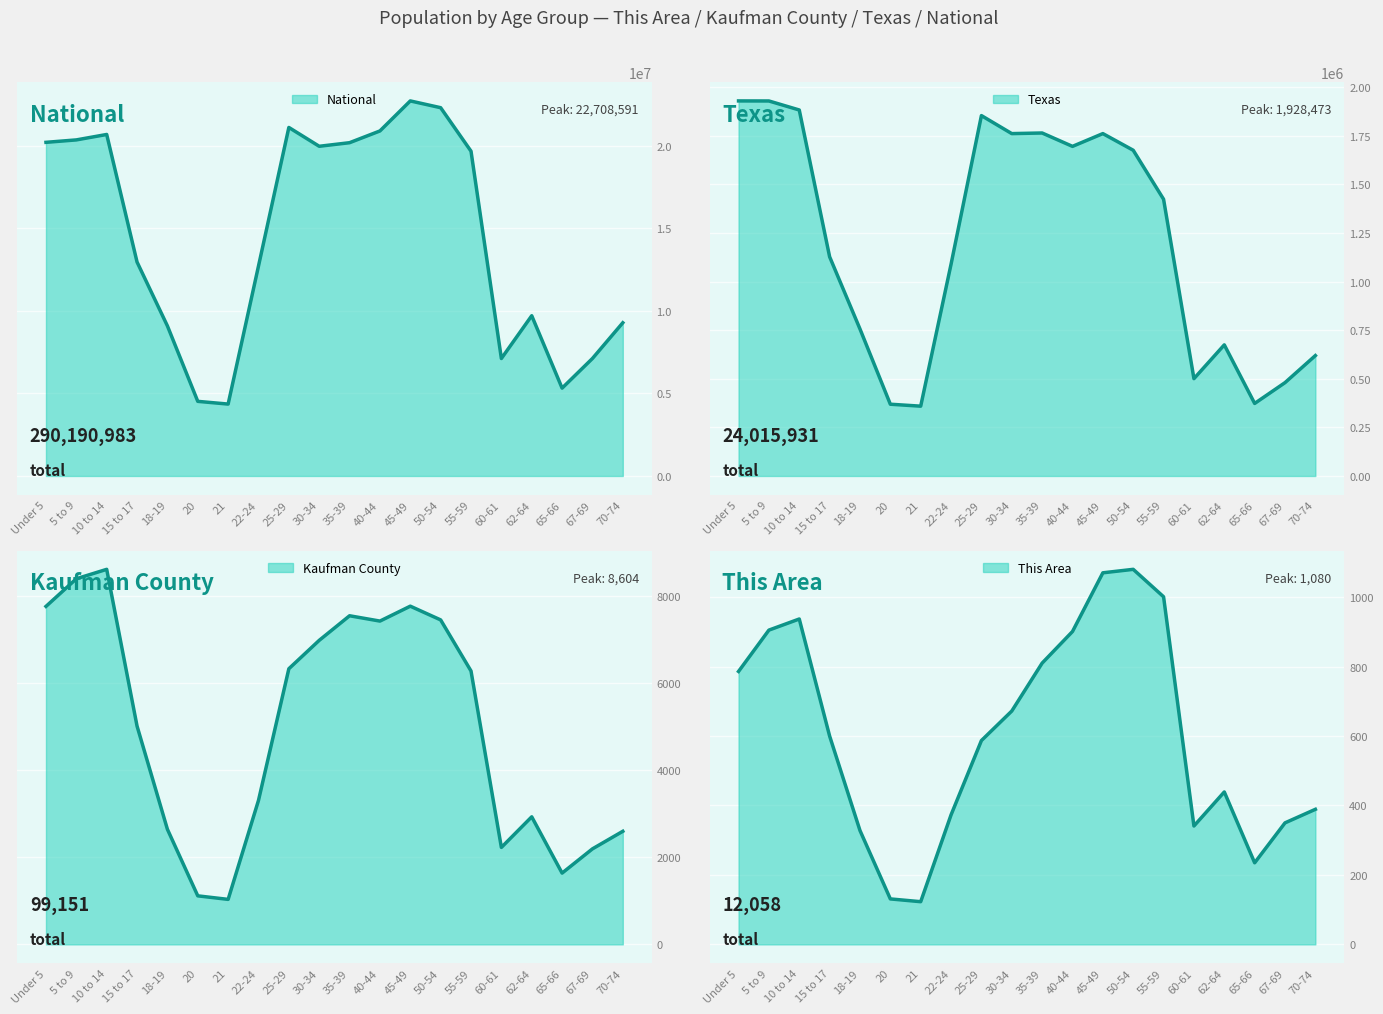

At how many categories does at least one series exceed 10116775?

12